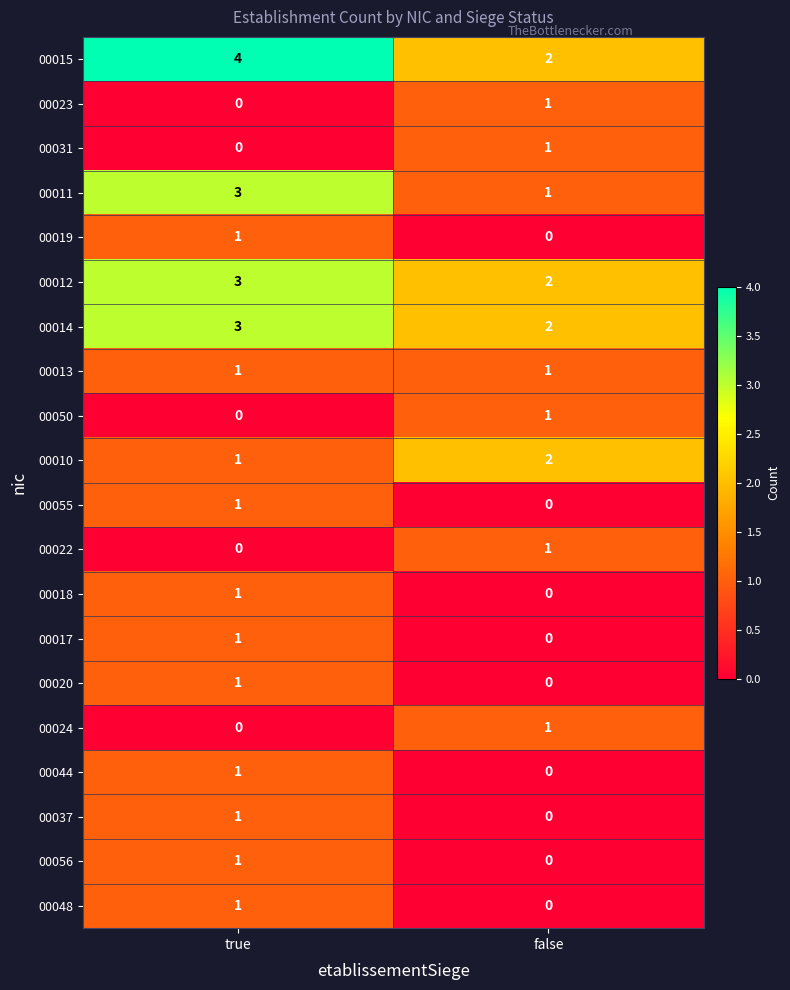

At which label is 00048 closest to 0?

false